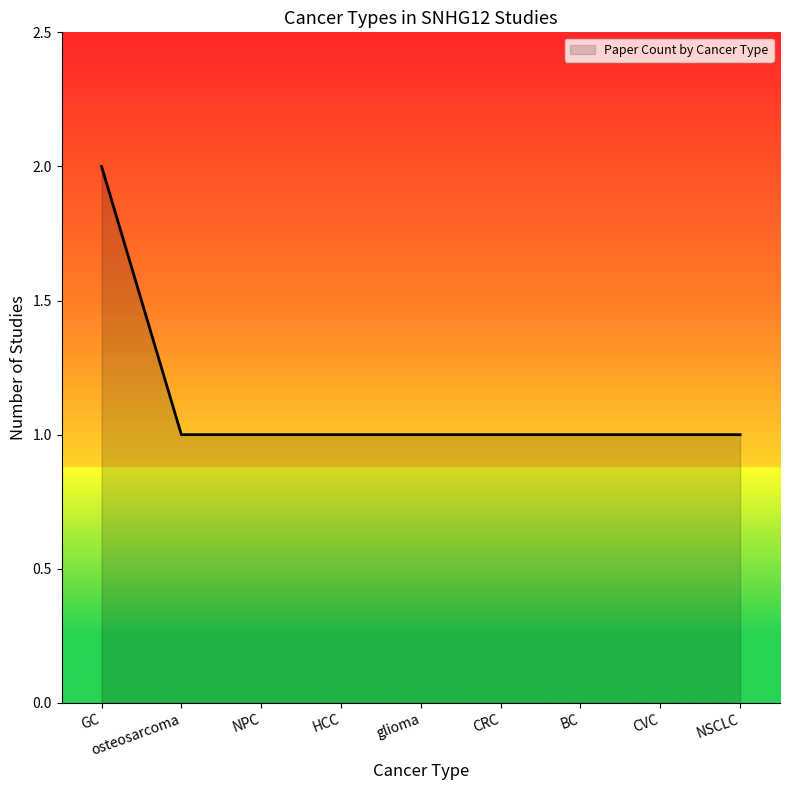

The value at GC is 2. True or false?

True